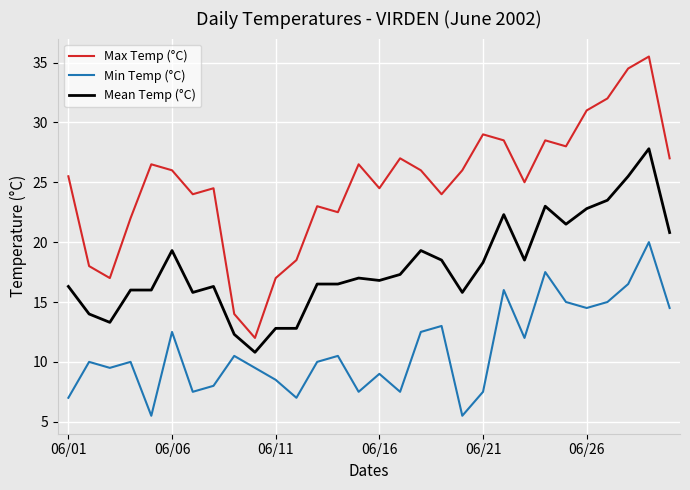

Is this an area chart (filled region under the line)?

No